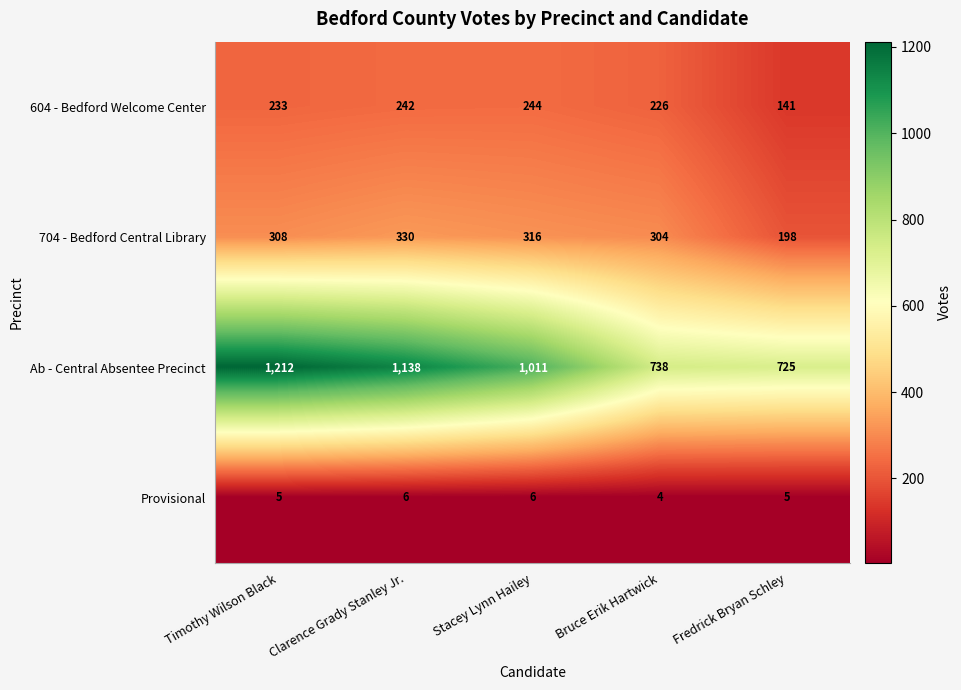

At which label does 704 - Bedford Central Library reach its minimum?

Fredrick Bryan Schley